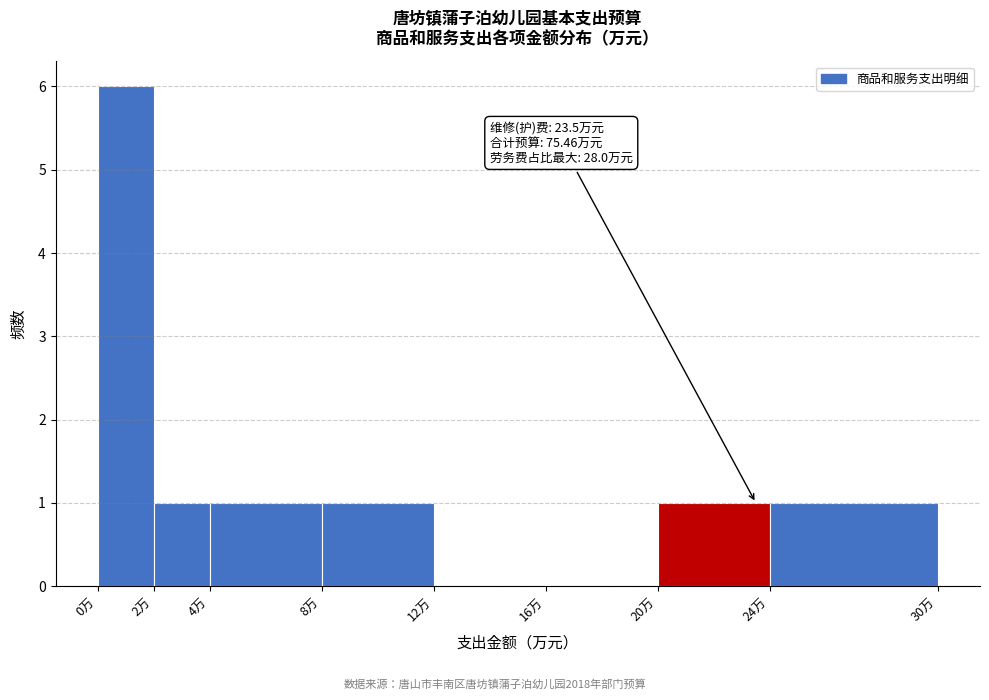

Which range on the x-axis has the tallest bar?

0 to 2